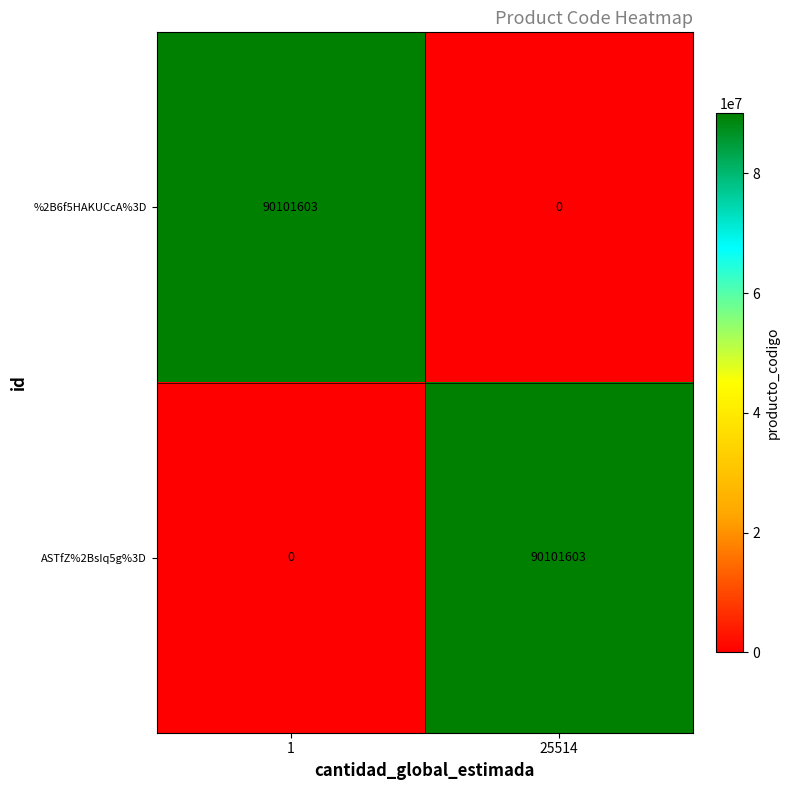

The ASTfZ%2BsIq5g%3D series shows 35707306 at 1. True or false?

False